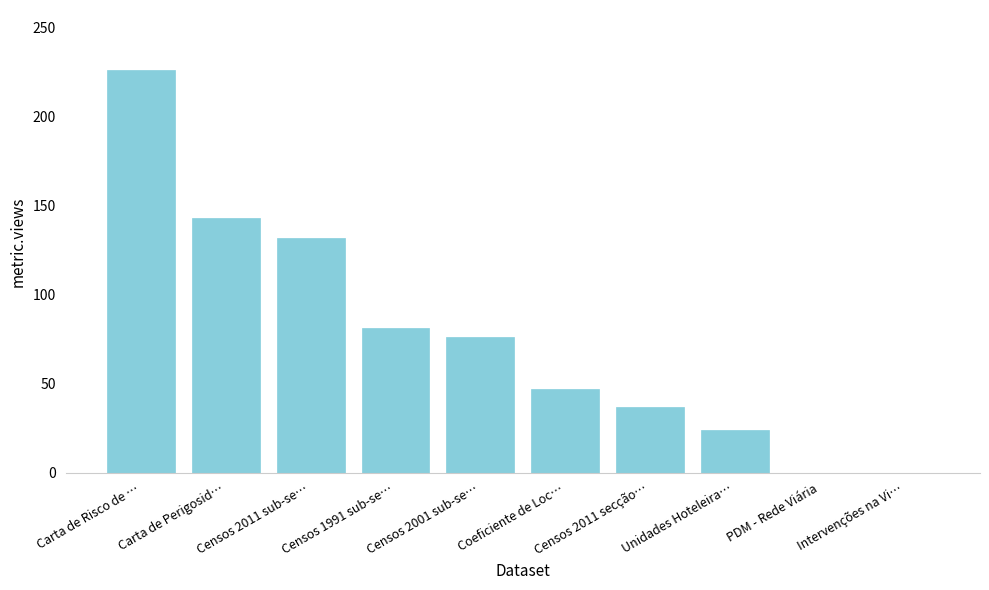

What is the difference between the values at Censos 2011 secção… and PDM - Rede Viária?

37